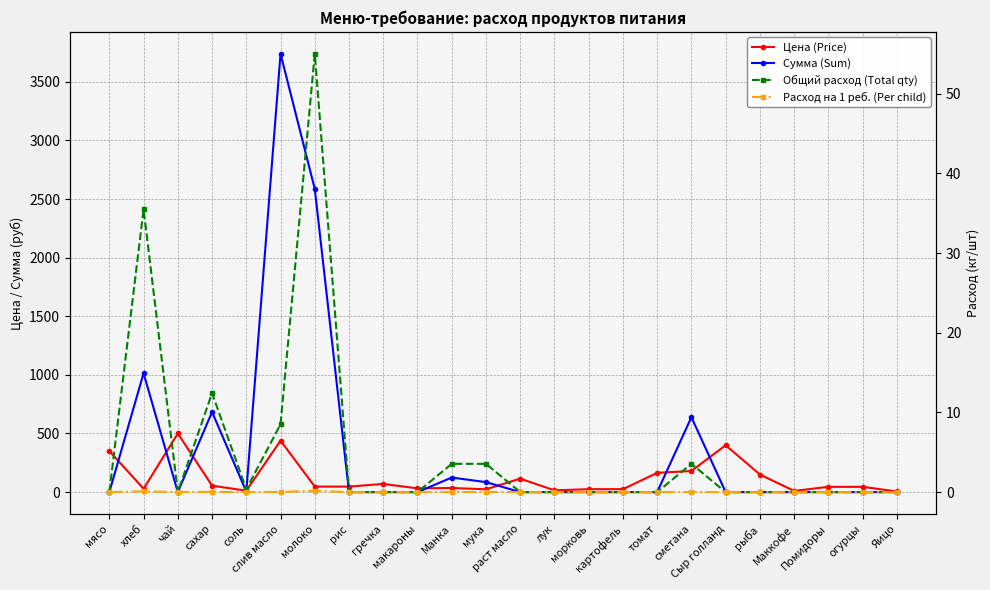

Which series changed the most between макароны and Помидоры?

Цена (Price)